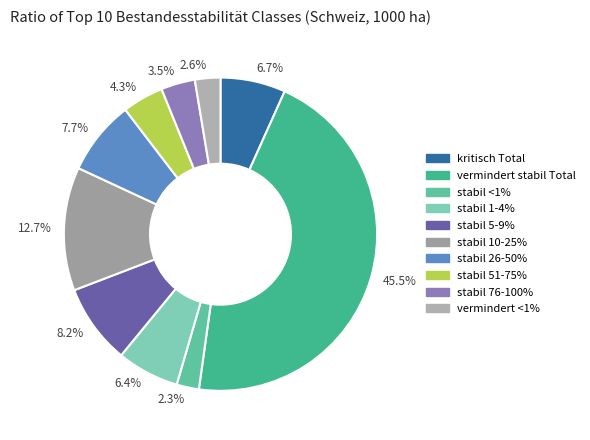

To the nearest percent, what is the average slice percentage?

10%